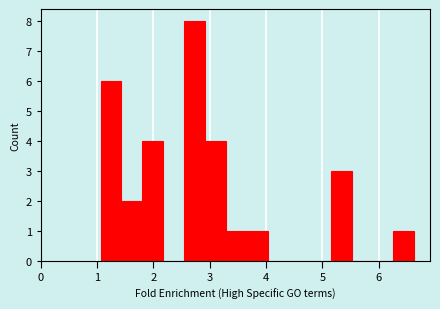

Read against the x-axis, roughly where is the centre of the tallest bar?

2.7